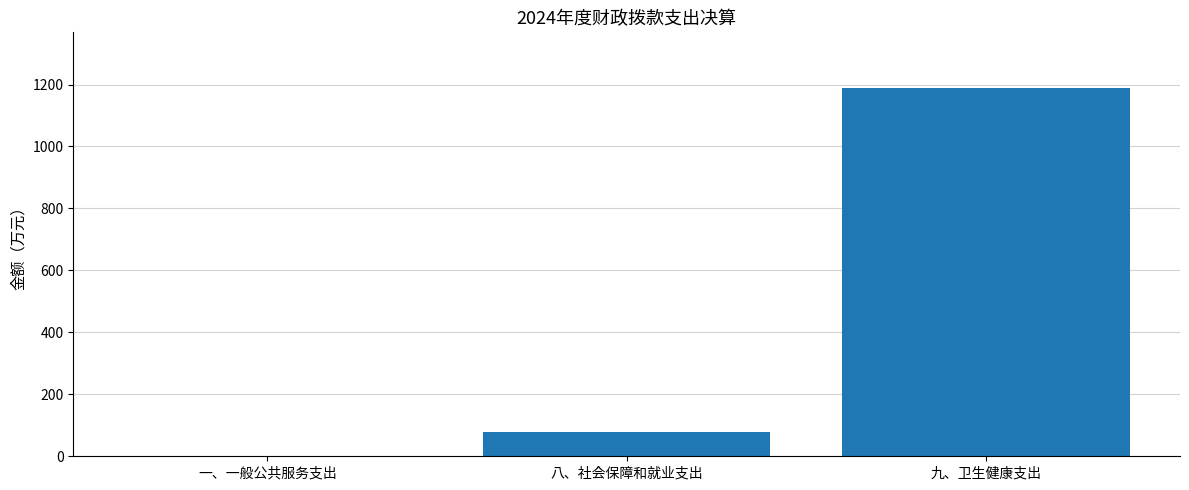

Reading left to right, transcribe all the data shown in this chart.

一、一般公共服务支出=0.0	八、社会保障和就业支出=77.1	九、卫生健康支出=1190.0